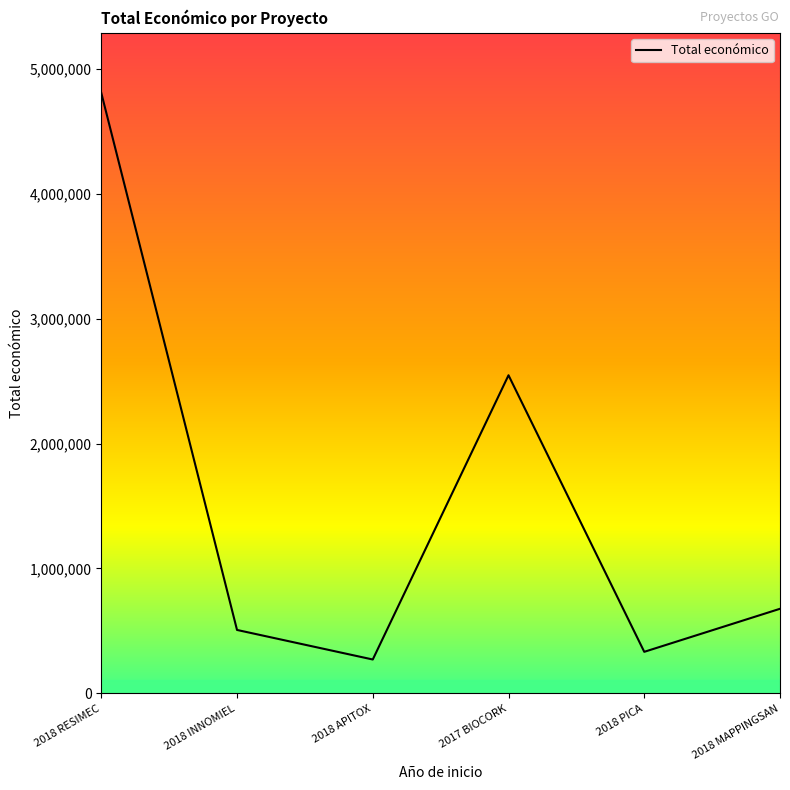

Is it true that the value at 2018 INNOMIEL is 312049?

False